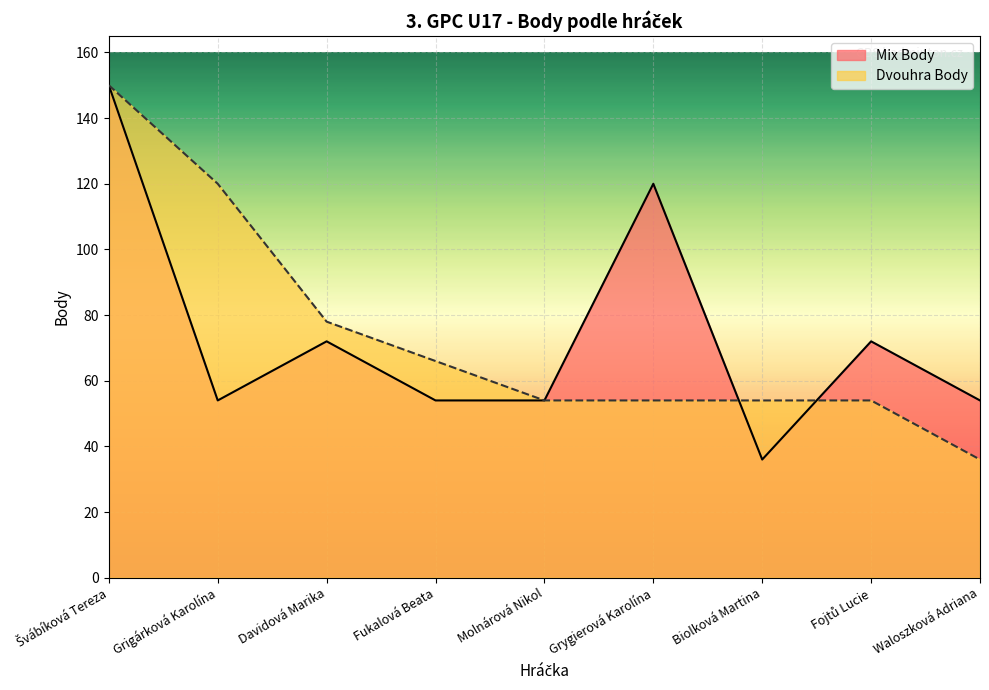

The value of Dvouhra Body at Biolková Martina is 54. True or false?

True